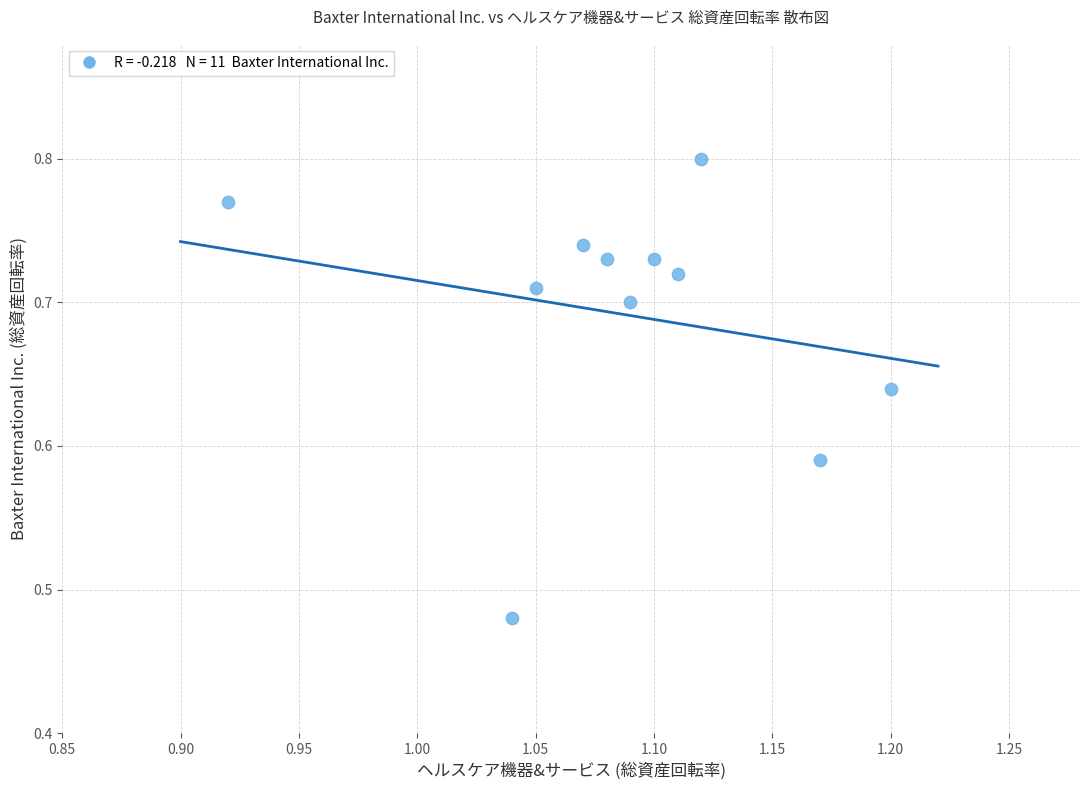

What is the range of X values (max minus min)?

0.3